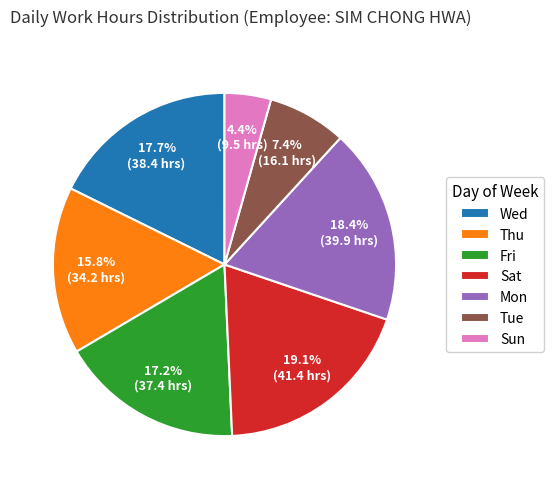

What portion of the pie excludes Tue?

92.6%